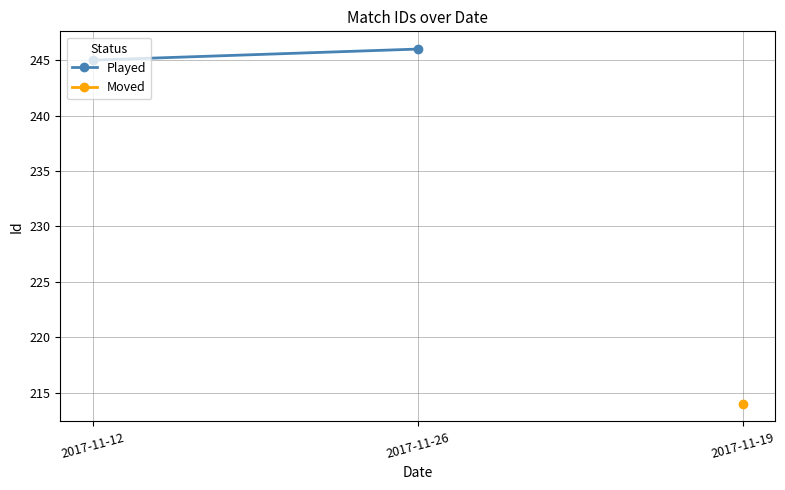

Is this an area chart (filled region under the line)?

No